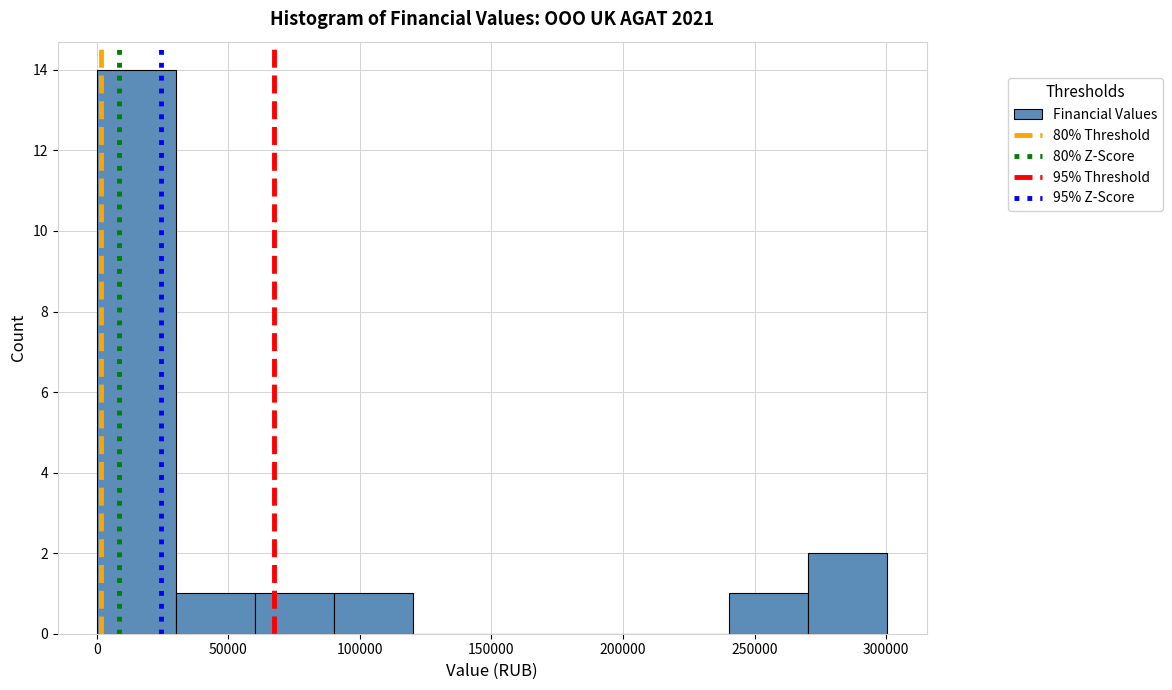

Reading left to right, transcribe this chart: for each bar, give the range it covers on the x-axis and its height. Neither the bar edges nor the heights are printed on the chart, so give them approximately, as read against the axes.

0 to 30000: 14
30000 to 60000: 1
60000 to 90000: 1
90000 to 120000: 1
120000 to 150000: 0
150000 to 180000: 0
180000 to 210000: 0
210000 to 240000: 0
240000 to 270000: 1
270000 to 300000: 2